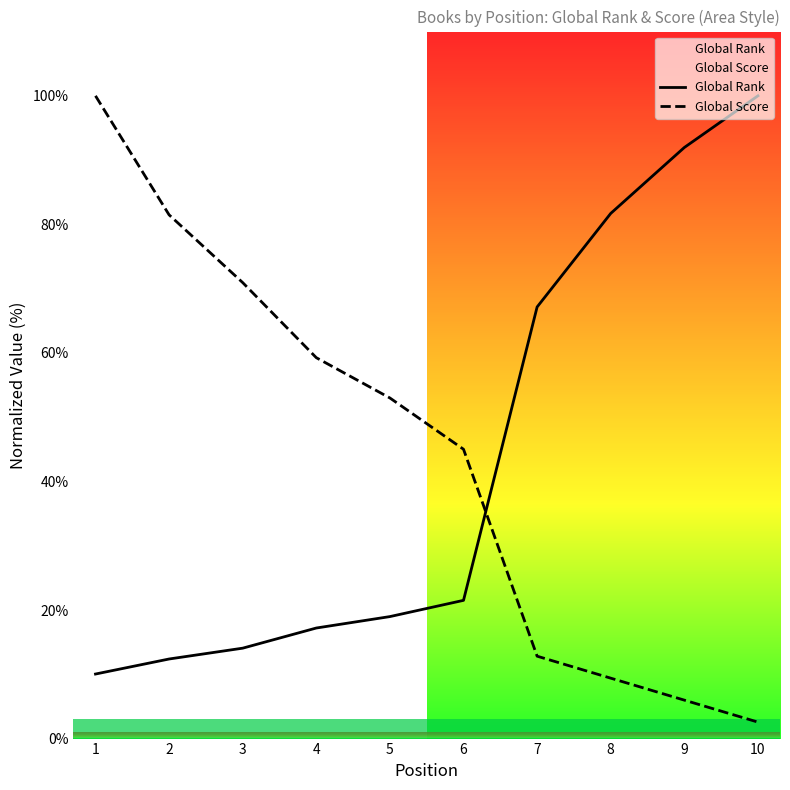

What is the value of the Global Rank point at the 8th from the left?

81.7